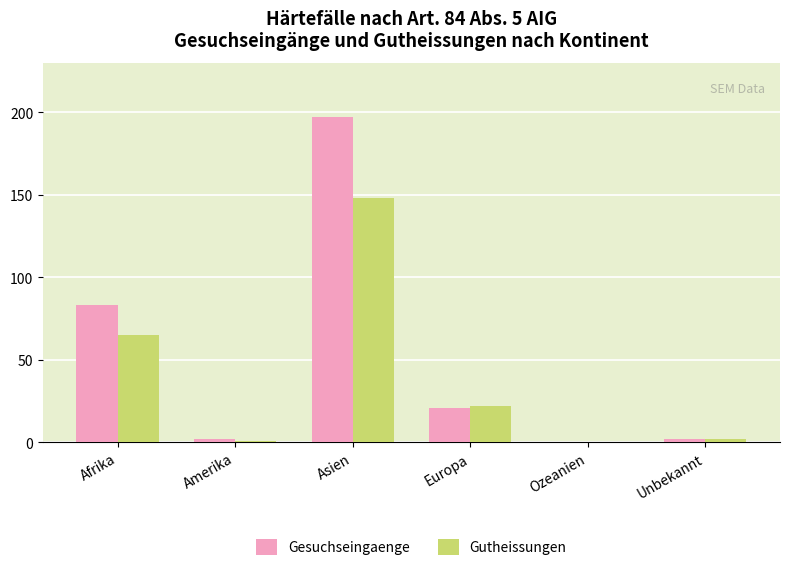

Does the chart contain stacked bars?

No